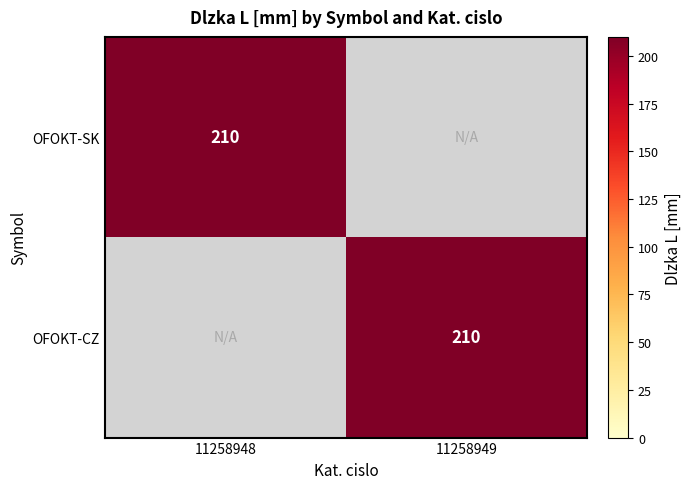

At how many categories does at least one series exceed 199?

2